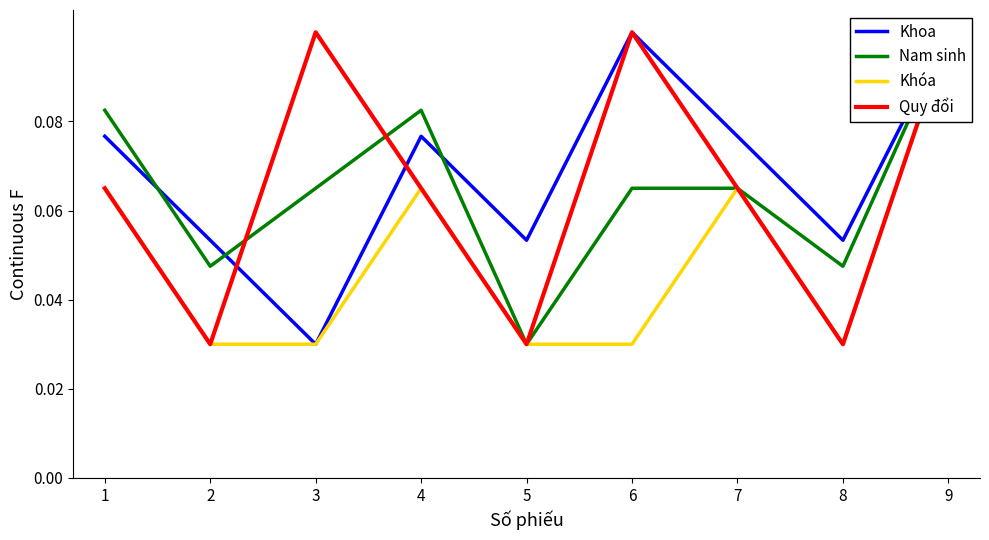

Which series has the widest spread of values?

Khoa